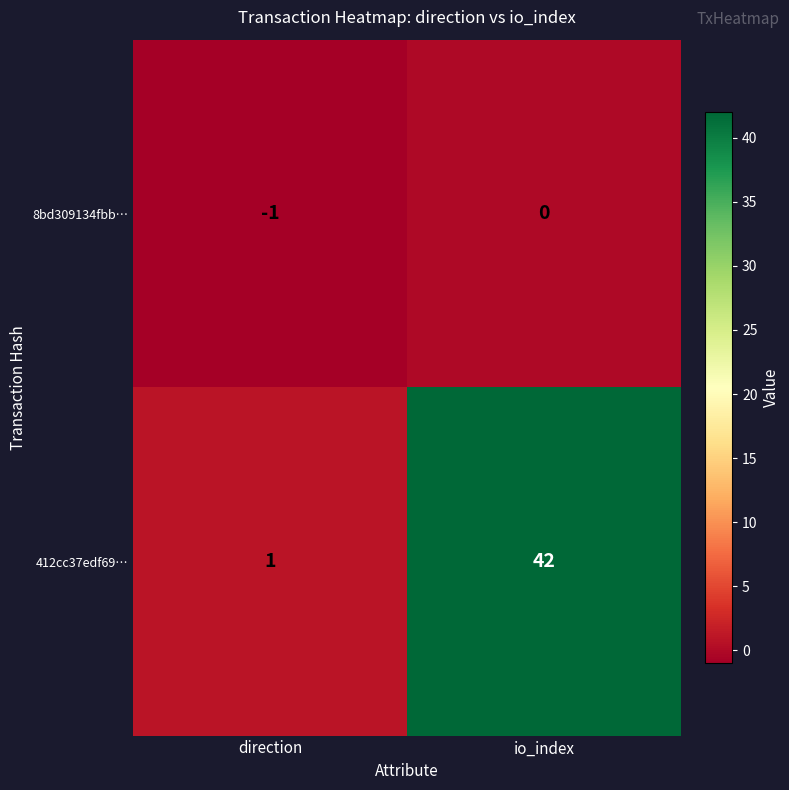

How many categories are shown in the chart?

2